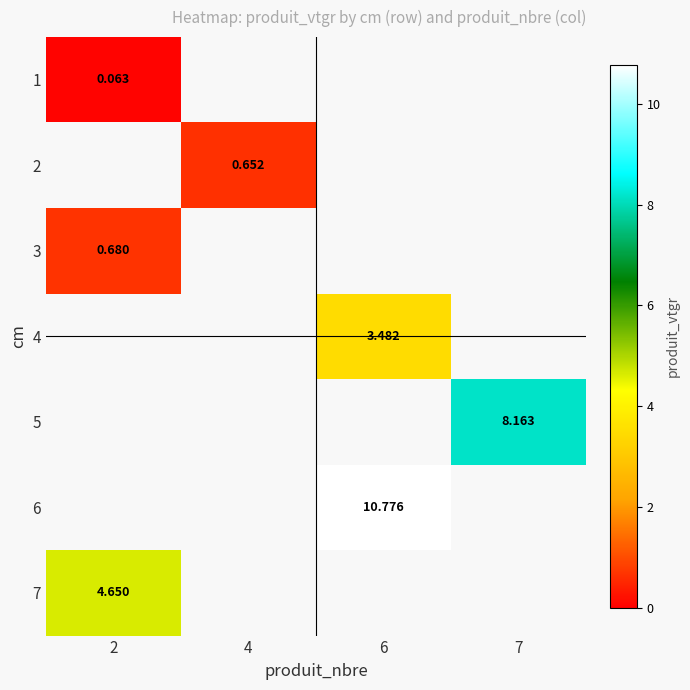

At which label does 6 first exceed 10?

6